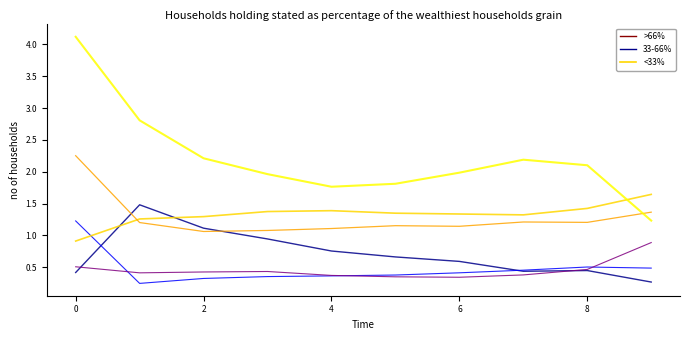

What is the maximum value shown in the chart?

4.1